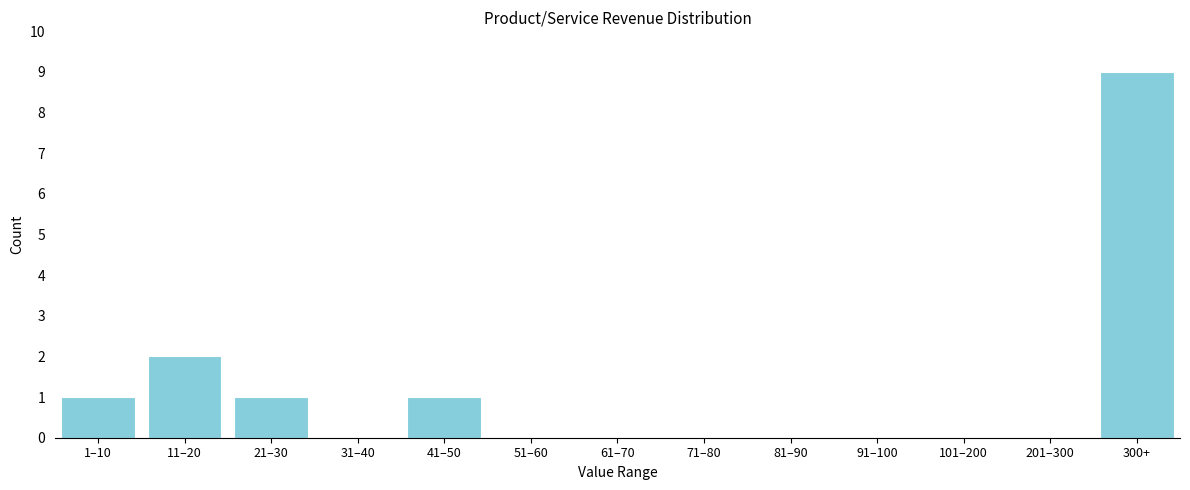

Reading left to right, list all the values displayed in this chart.

1–10=1	11–20=2	21–30=1	31–40=0	41–50=1	51–60=0	61–70=0	71–80=0	81–90=0	91–100=0	101–200=0	201–300=0	300+=9